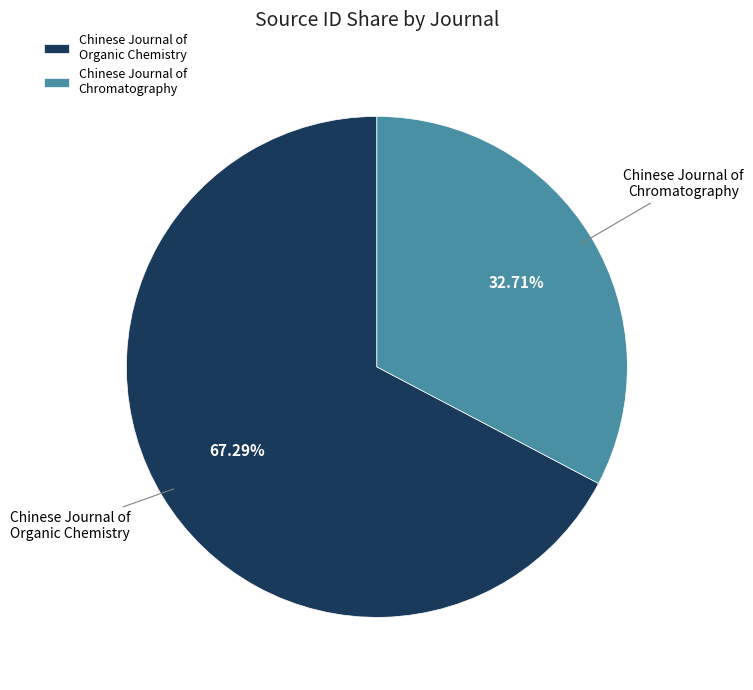

Does Chinese Journal of Organic Chemistry represent more than half of the total?

Yes